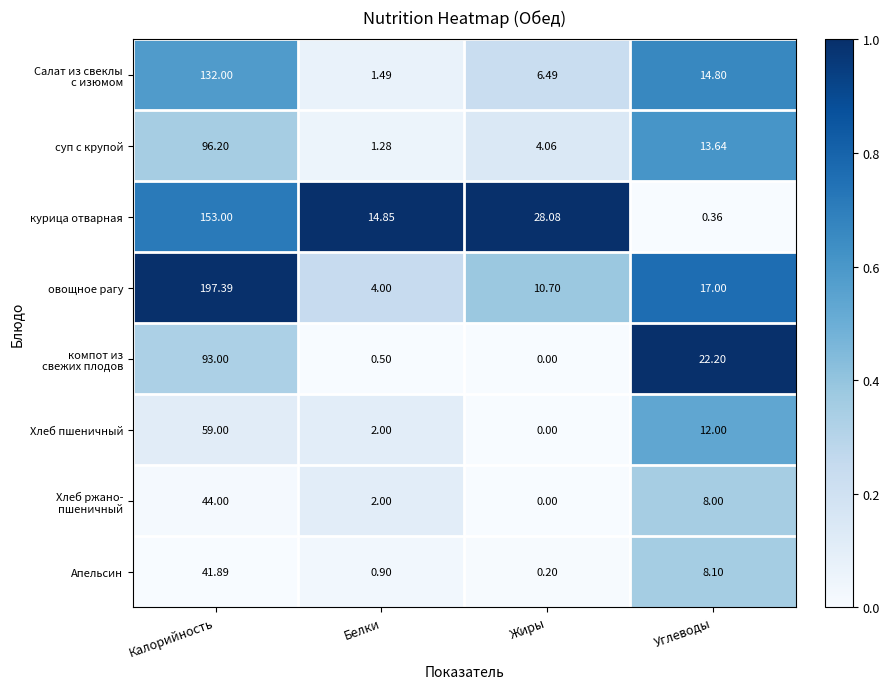

At which category does the chart reach its minimum across all series?

Жиры